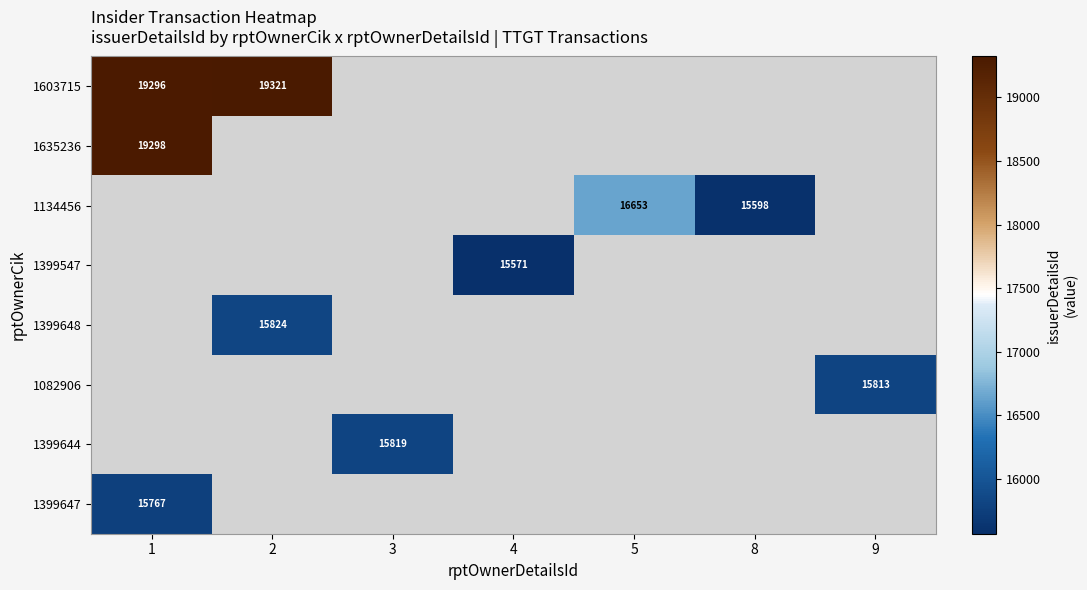

At how many categories does at least one series exceed 15969?

3